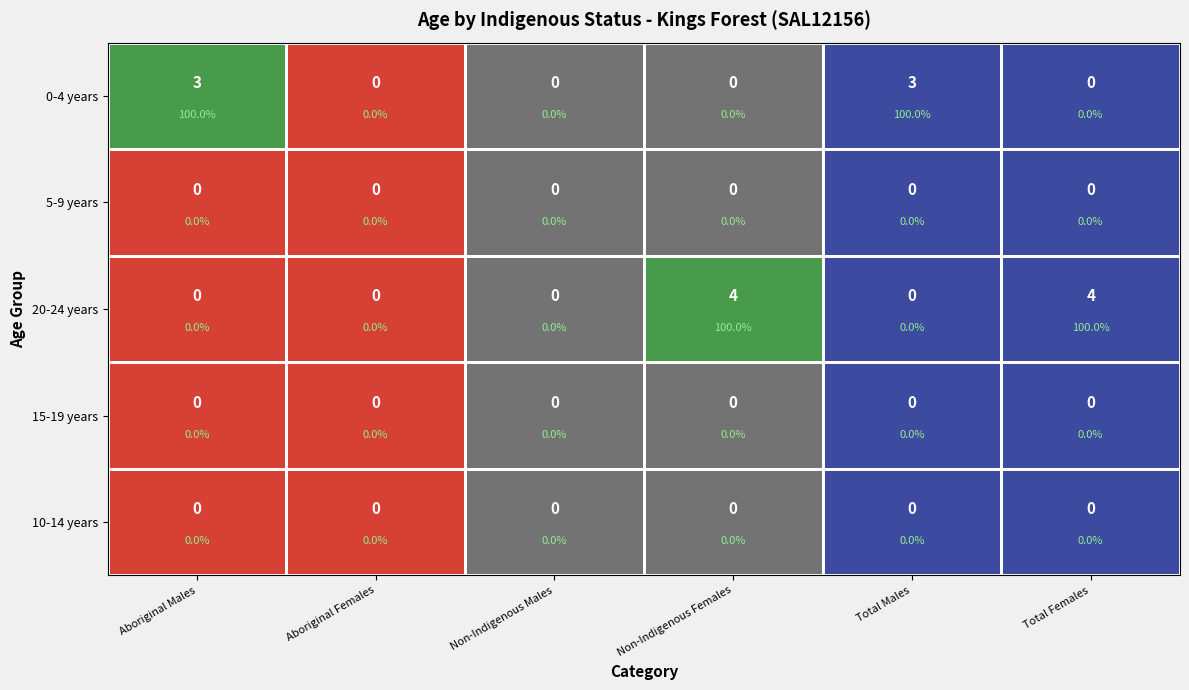

Is it true that Aboriginal Females equals 0 at 10-14 years?

True